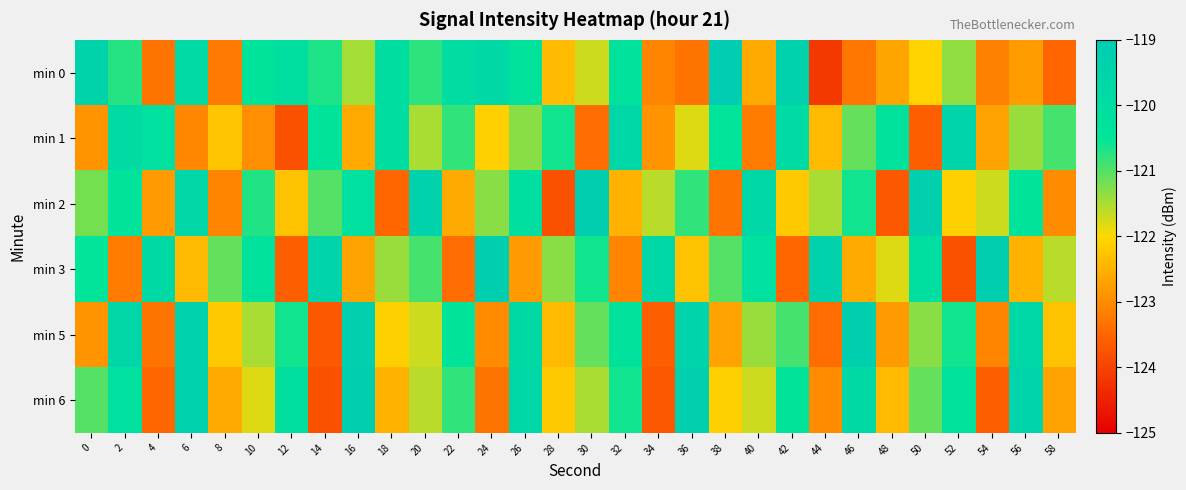

Which series changed the most between 14 and 46?

min 5